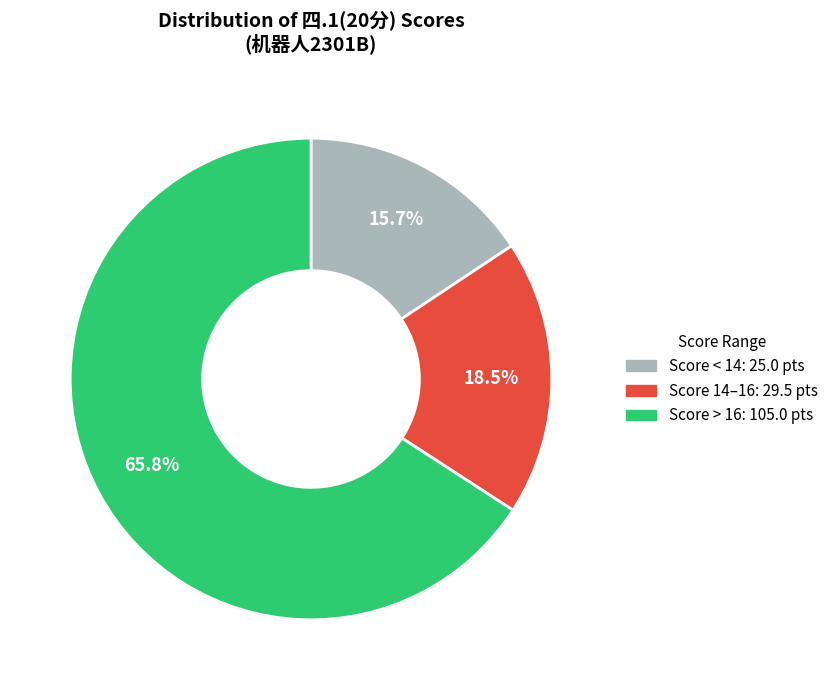

Count the number of slices in the pie.

3